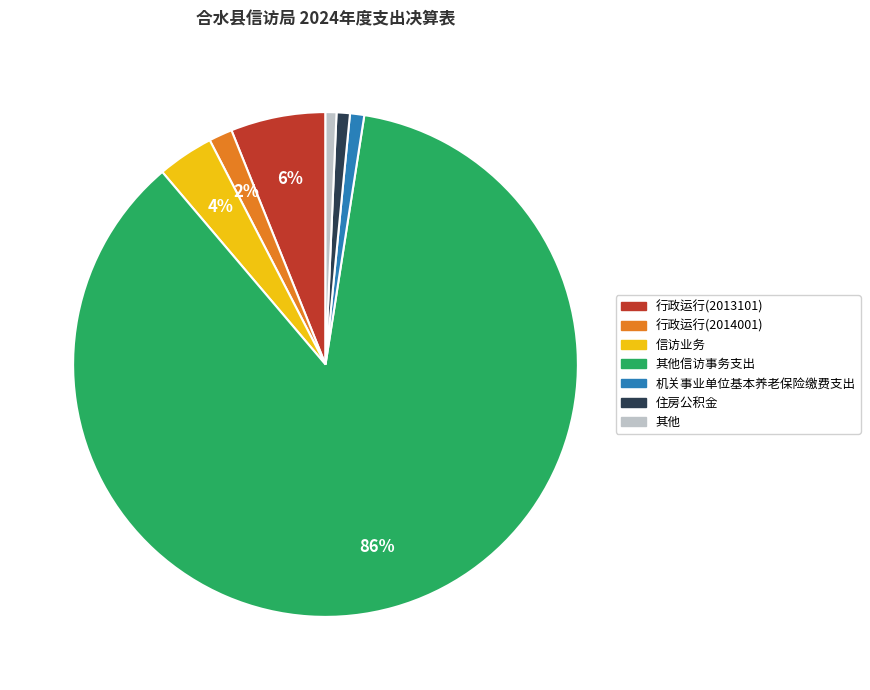

Does any single category account for the majority?

Yes